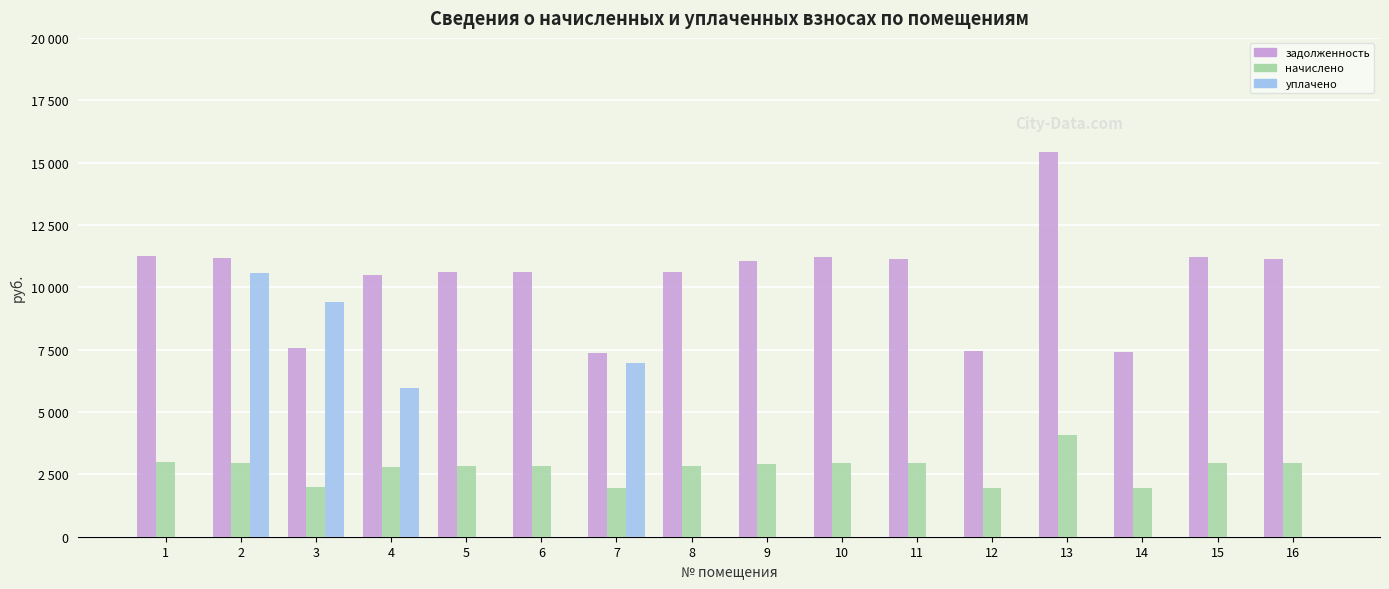

What are all the series names shown in the legend?

задолженность, начислено, уплачено